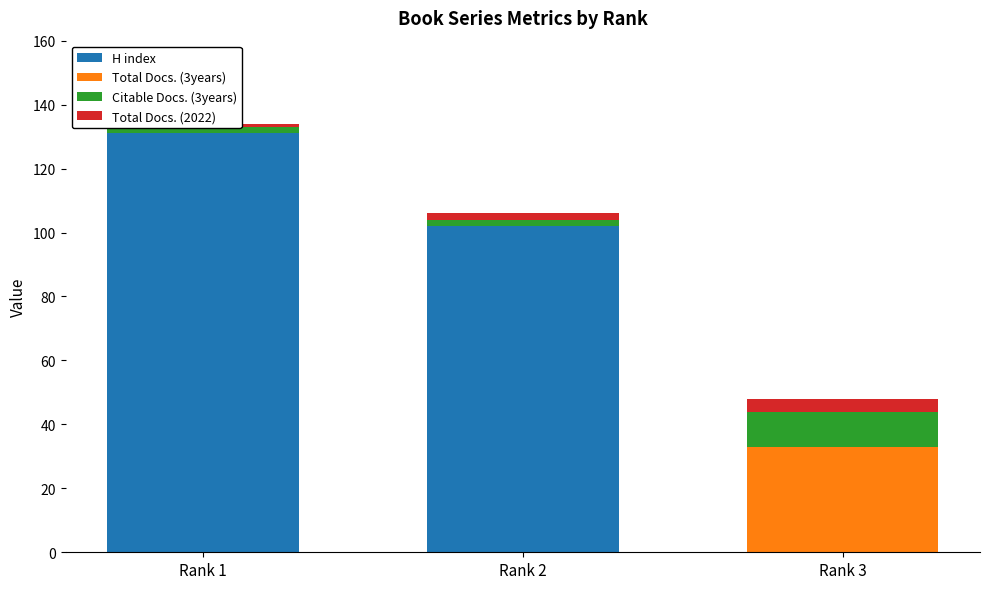

Which series has the largest range (max minus min)?

H index